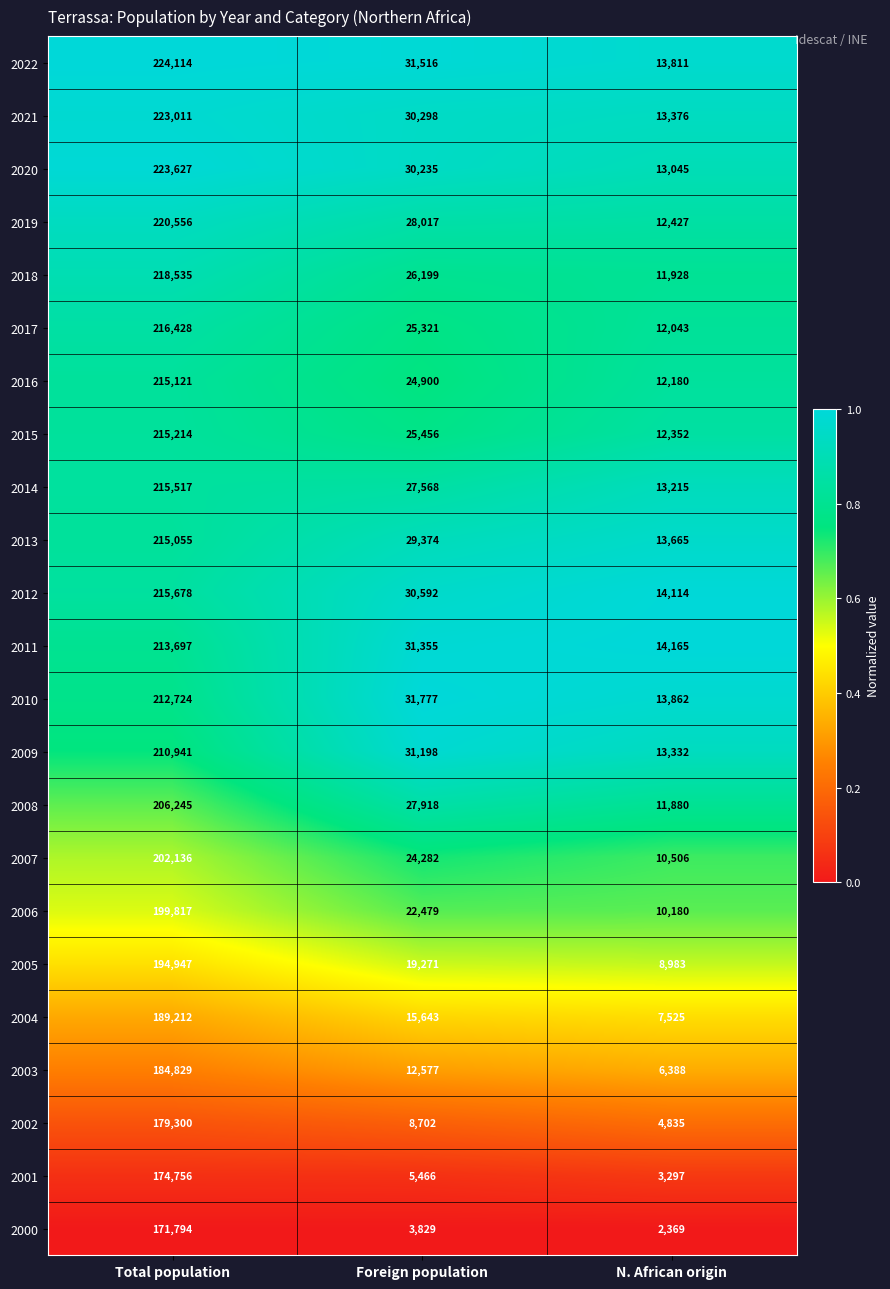

At which category does the chart reach its peak across all series?

Total population